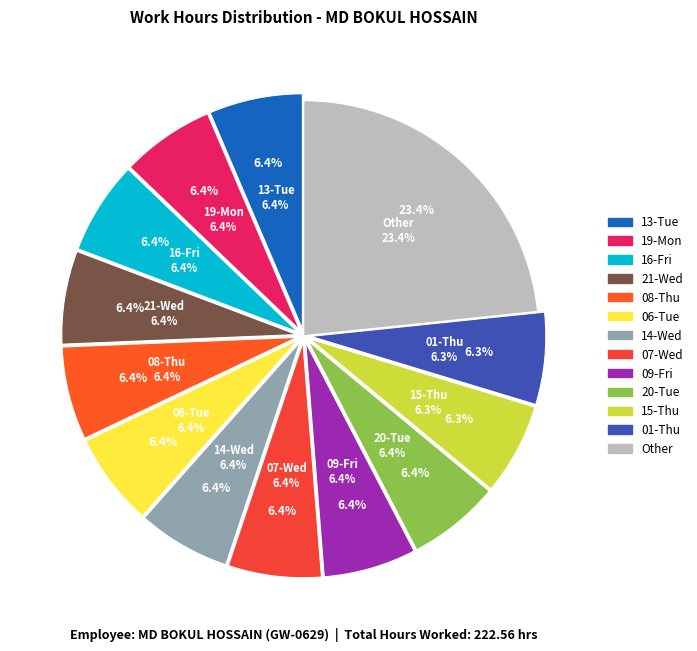

Does 06-Tue account for over 50% of the chart?

No